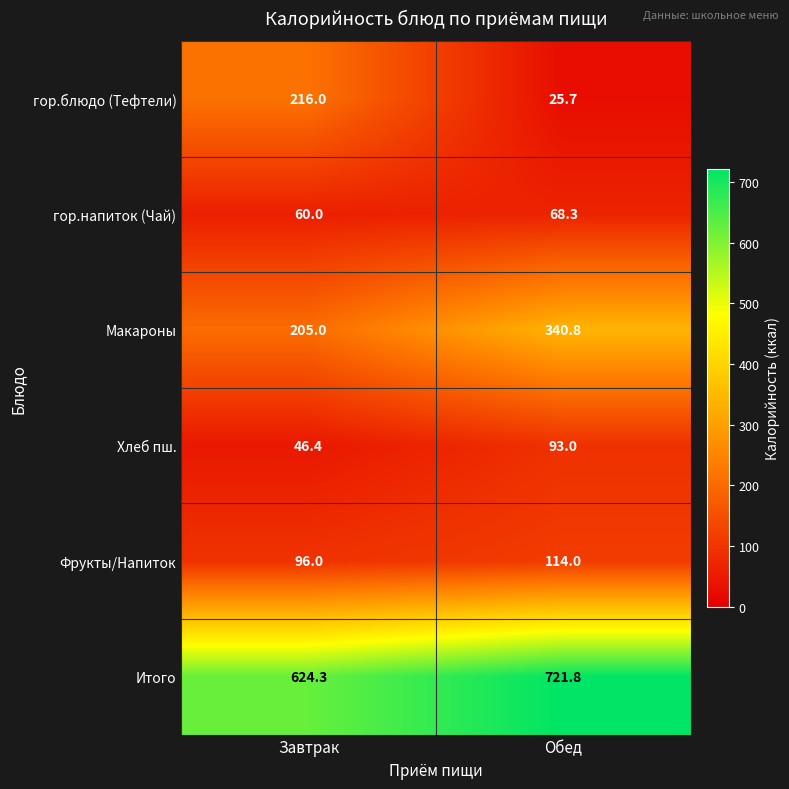

The Итого series shows 624.3 at Завтрак. True or false?

True